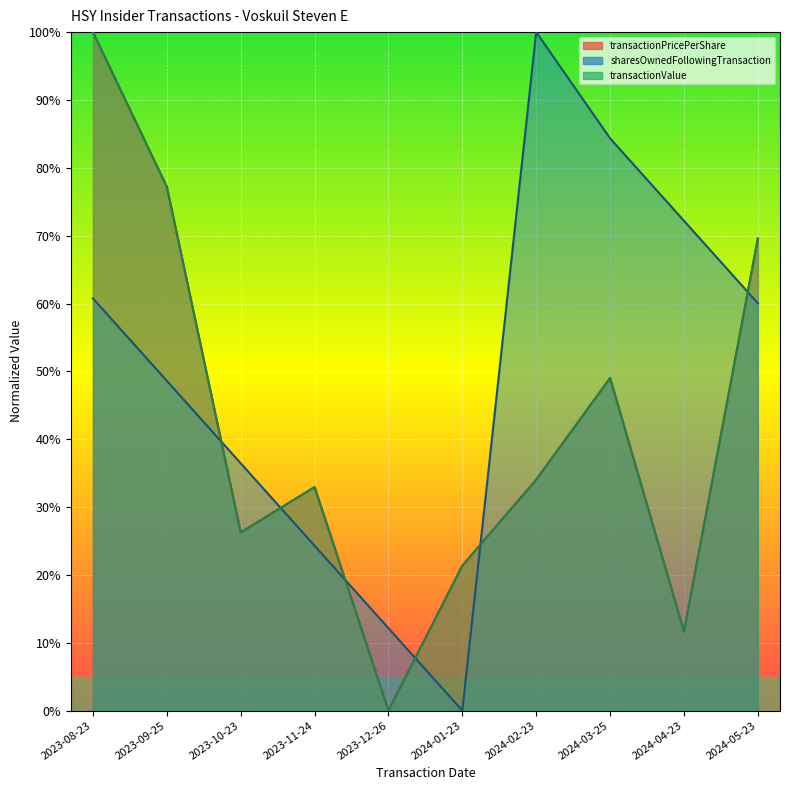

True or false: sharesOwnedFollowingTransaction has more than 0 points higher than both neighbors.

True